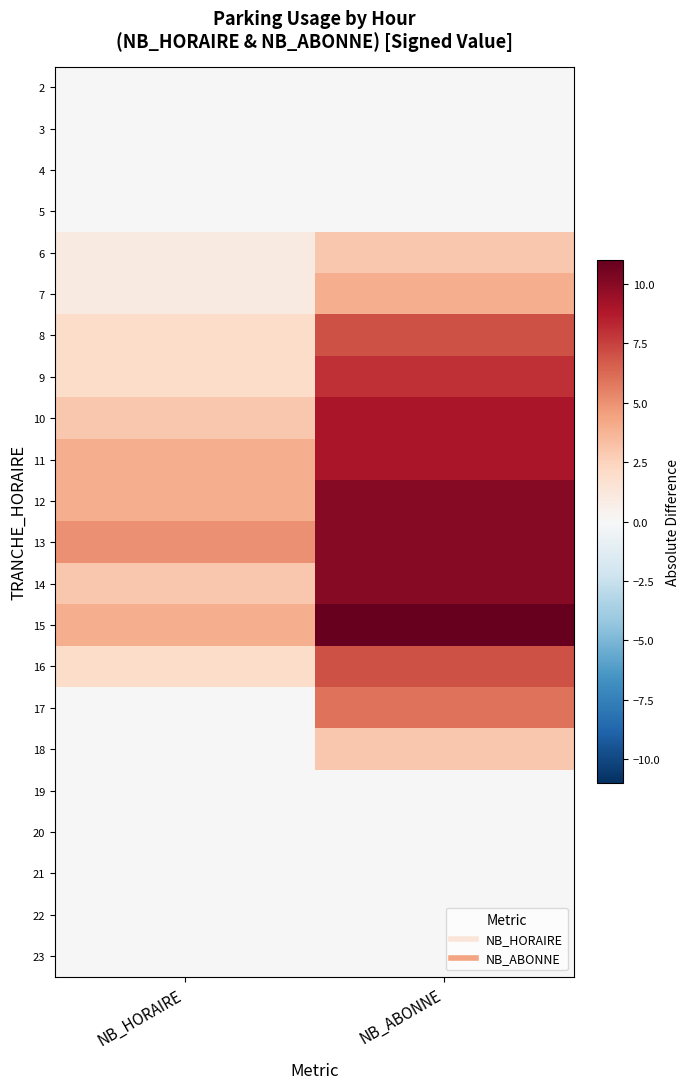

At which category is the sum across all series the highest?

NB_ABONNE